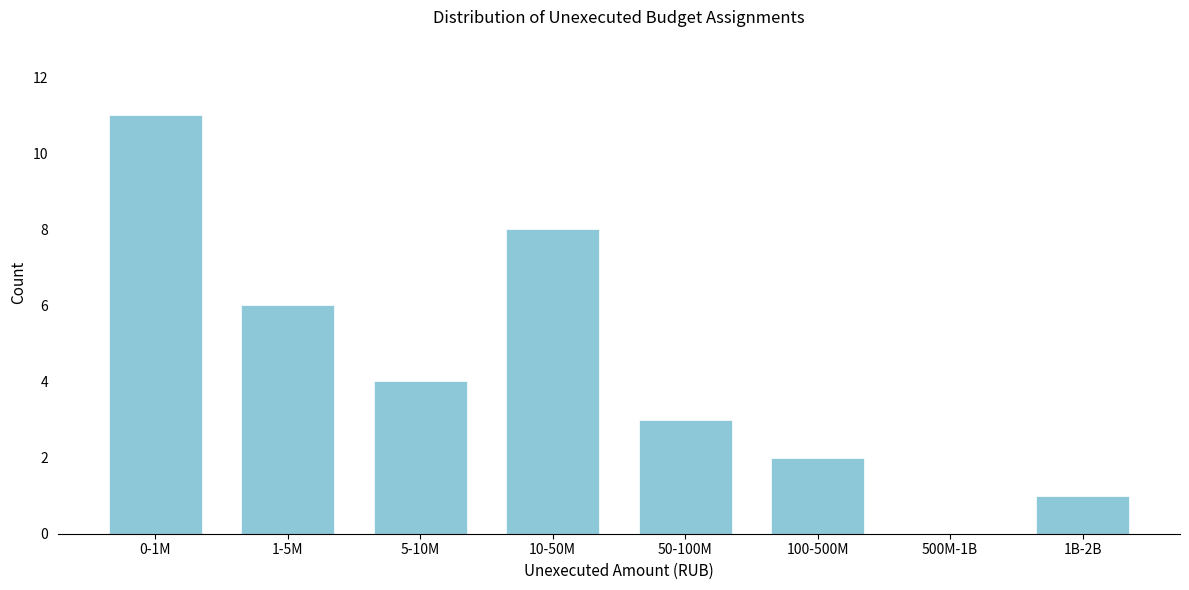

Reading left to right, transcribe all the data shown in this chart.

0-1M=11	1-5M=6	5-10M=4	10-50M=8	50-100M=3	100-500M=2	500M-1B=0	1B-2B=1